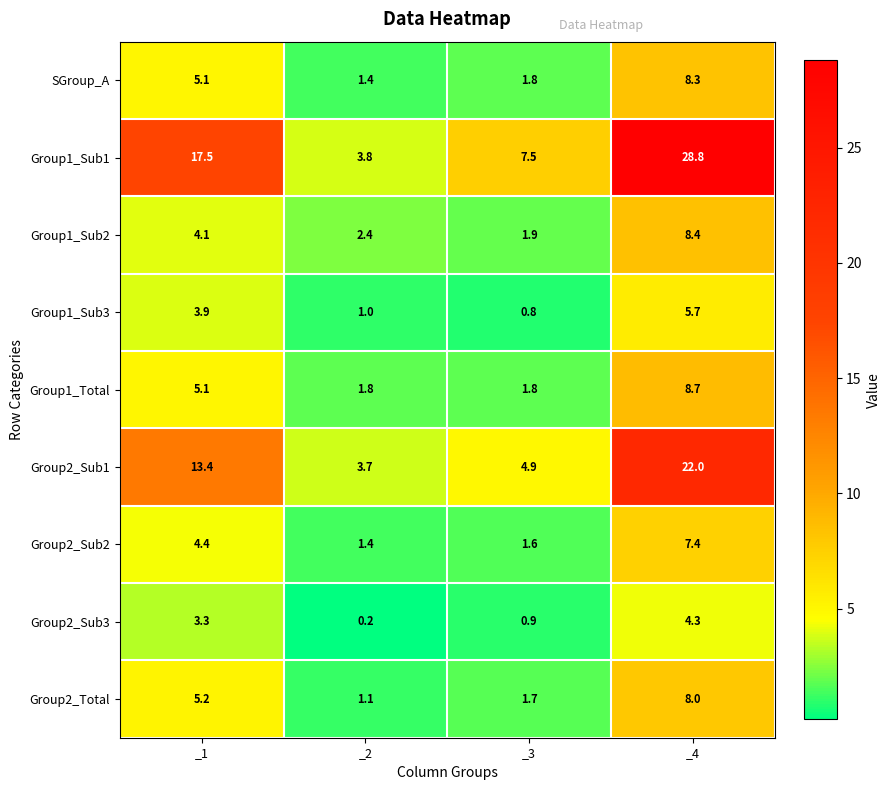

What is the difference between the Group1_Sub3 values at _1 and _4?

1.8